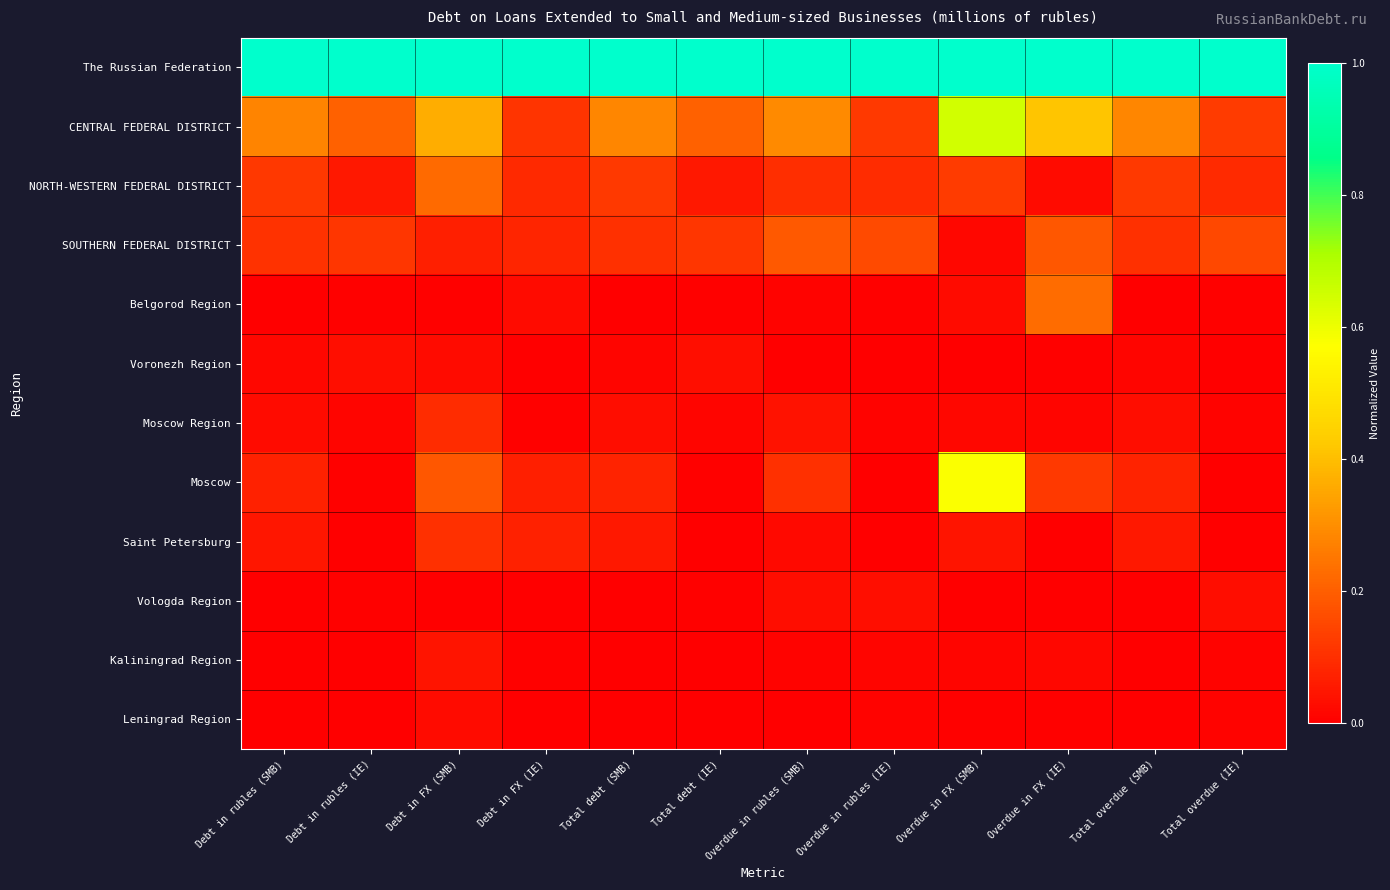

Which has a higher value, Total debt (SMB) or Debt in FX (SMB)?

Total debt (SMB)